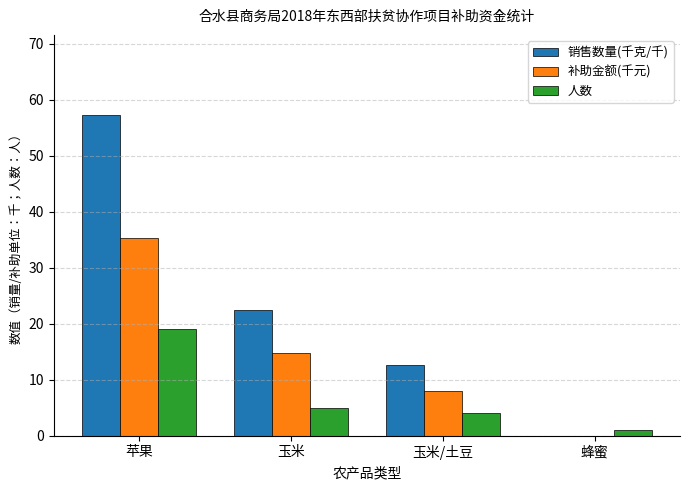

What value does the 人数 series have at 苹果?

19.0